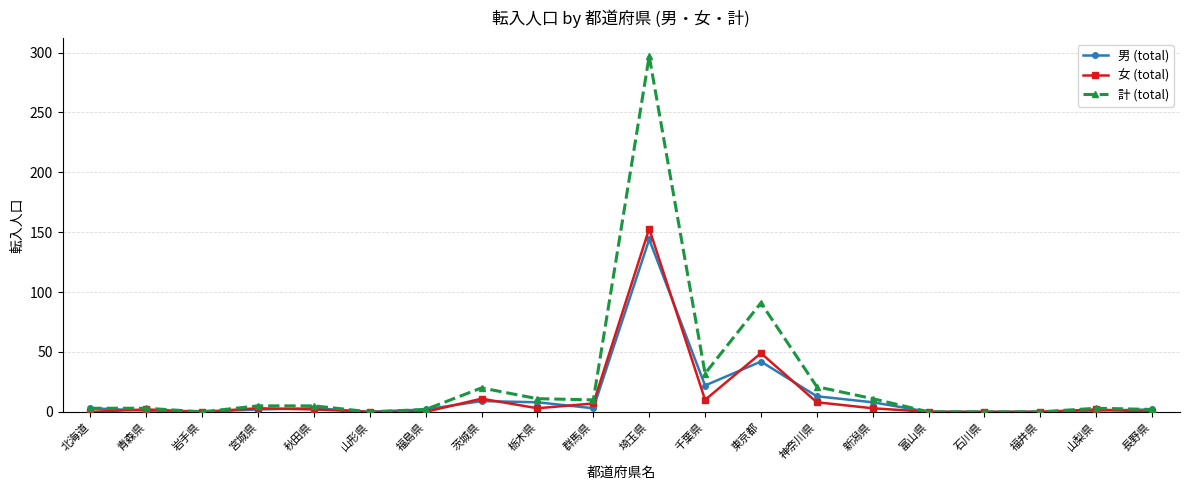

Between 青森県 and 茨城県, which series saw the biggest shift?

計 (total)